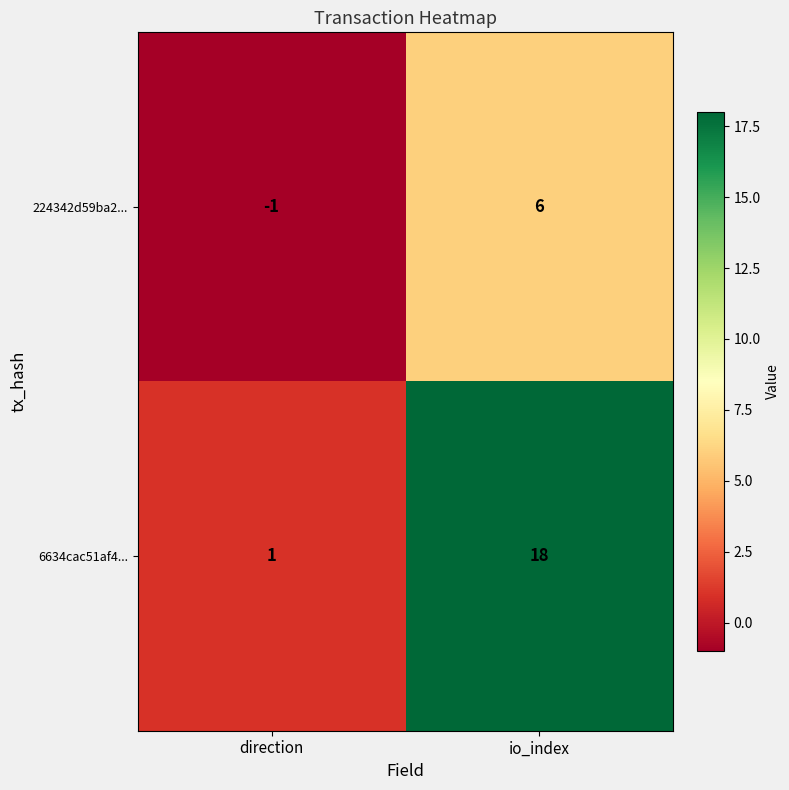

What is the difference between the 6634cac51af4... values at io_index and direction?

17